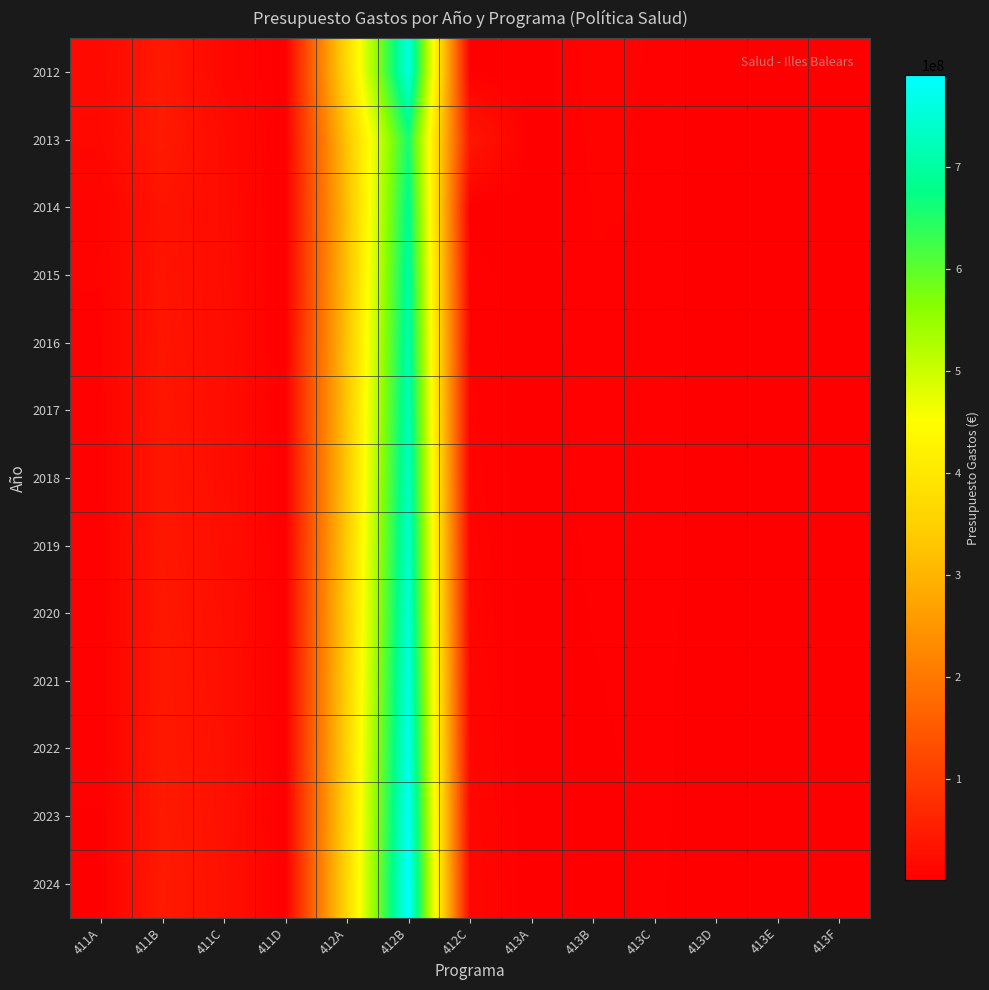

What is the maximum value shown in the chart?

790000000